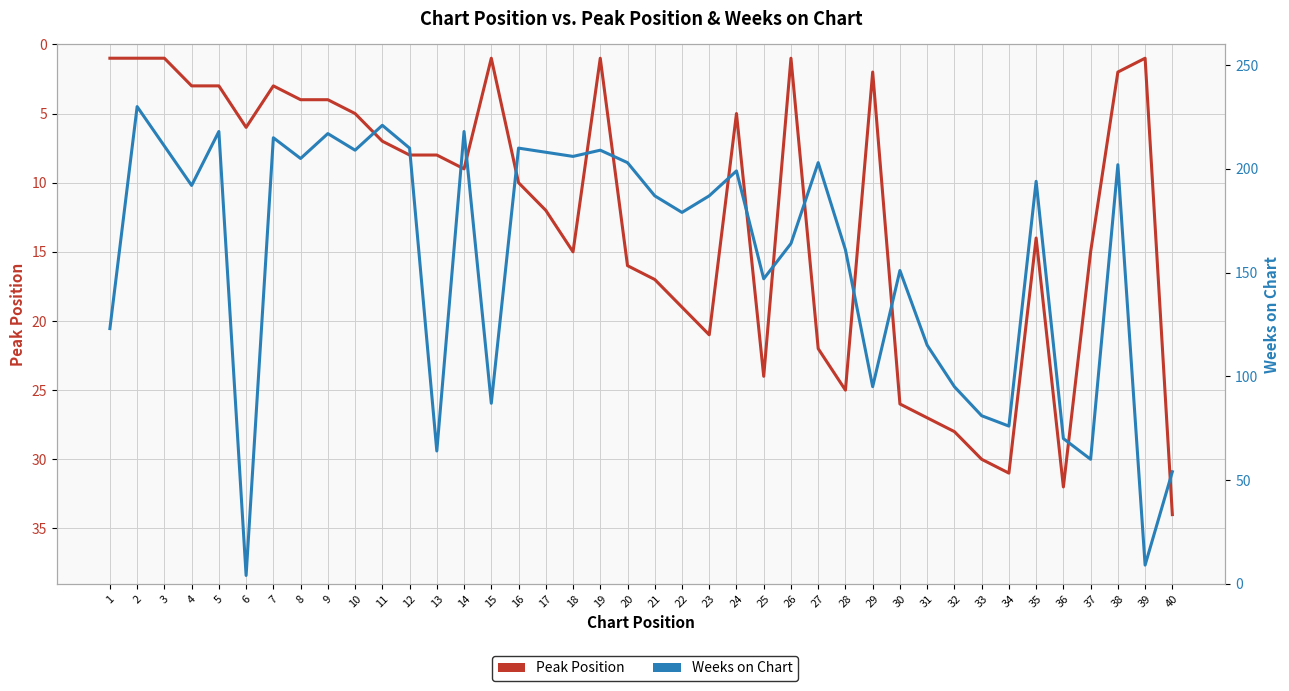

Is this an area chart (filled region under the line)?

No